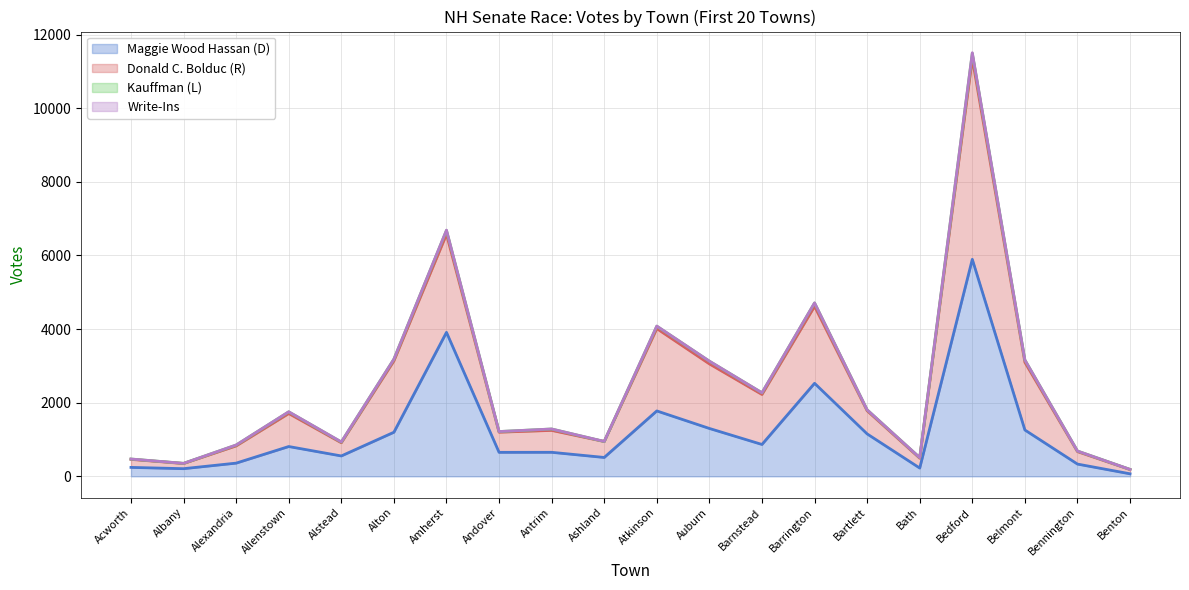

True or false: Donald C. Bolduc (R) and Maggie Wood Hassan (D) intersect in this chart.

False